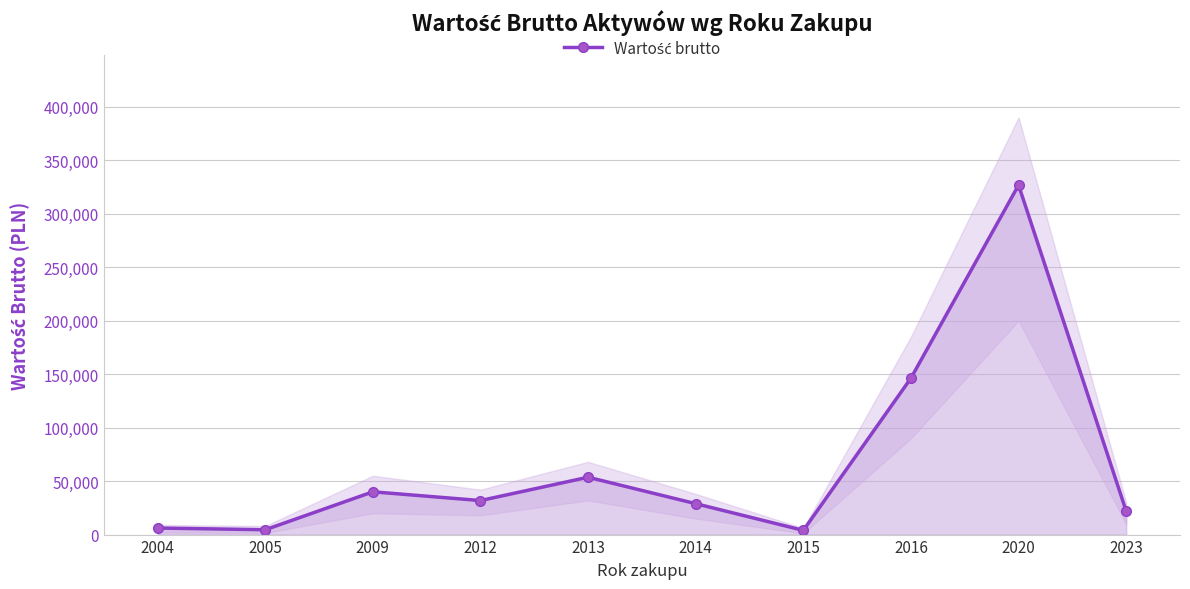

At which category does the data reach its first local valley?

2005